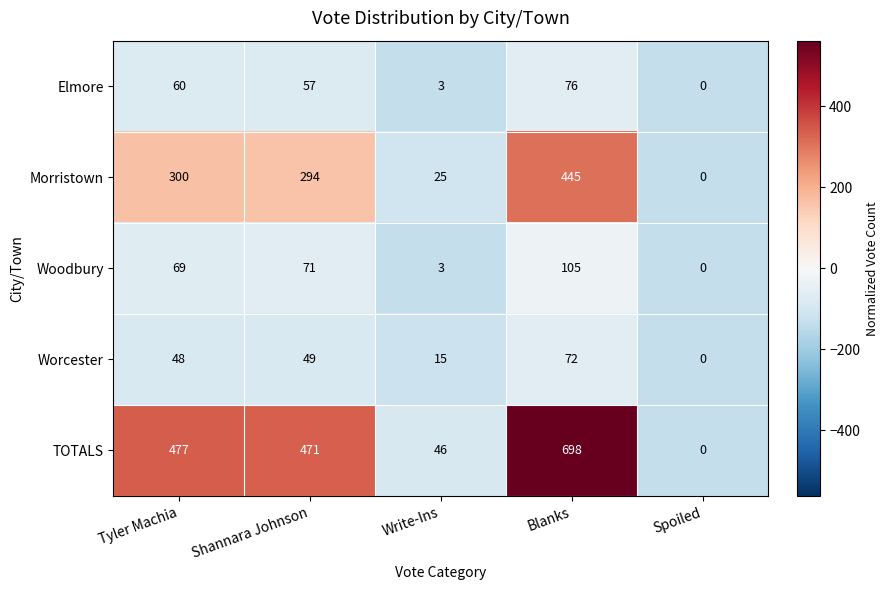

List the series in order of their peak value, lowest first.

Worcester, Elmore, Woodbury, Morristown, TOTALS